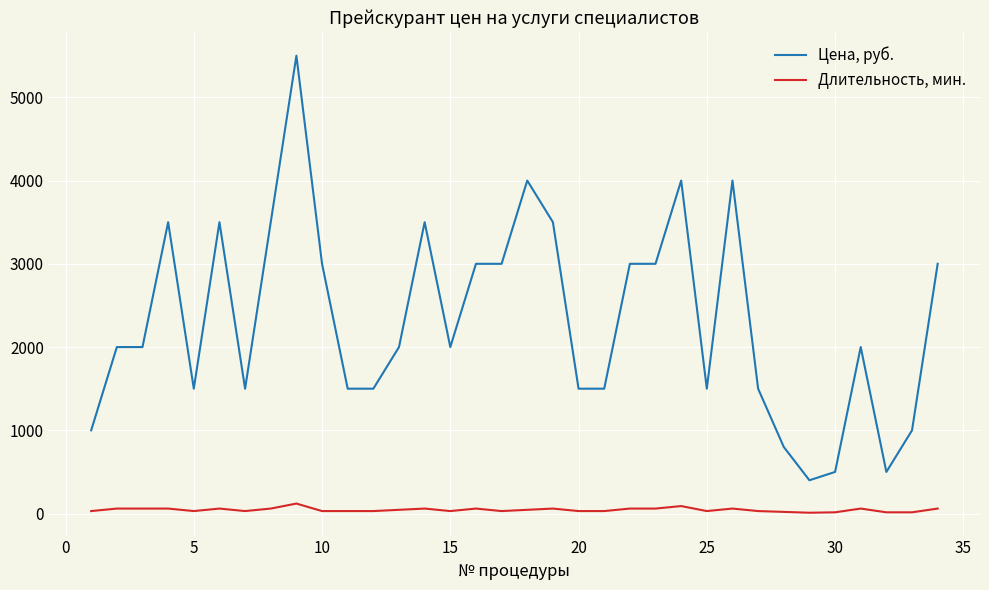

How many values in the Длительность, мин. series are below 45?

17